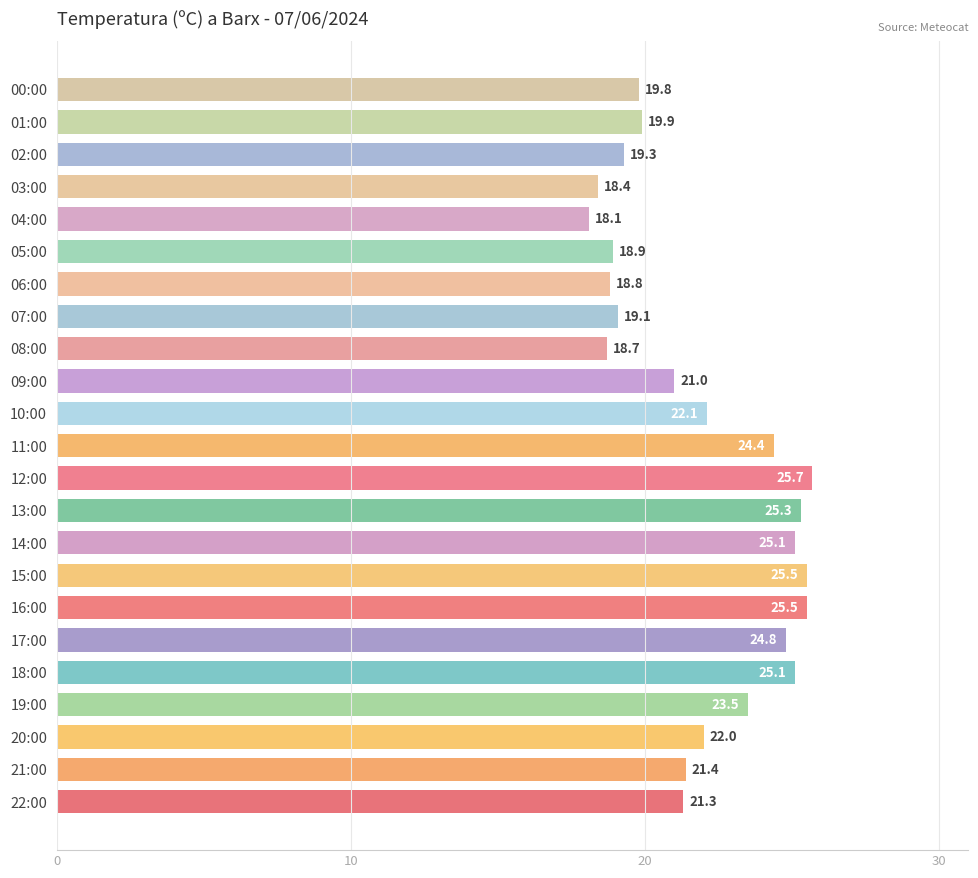

The chart shows a value of 25.1 at 18:00. True or false?

True